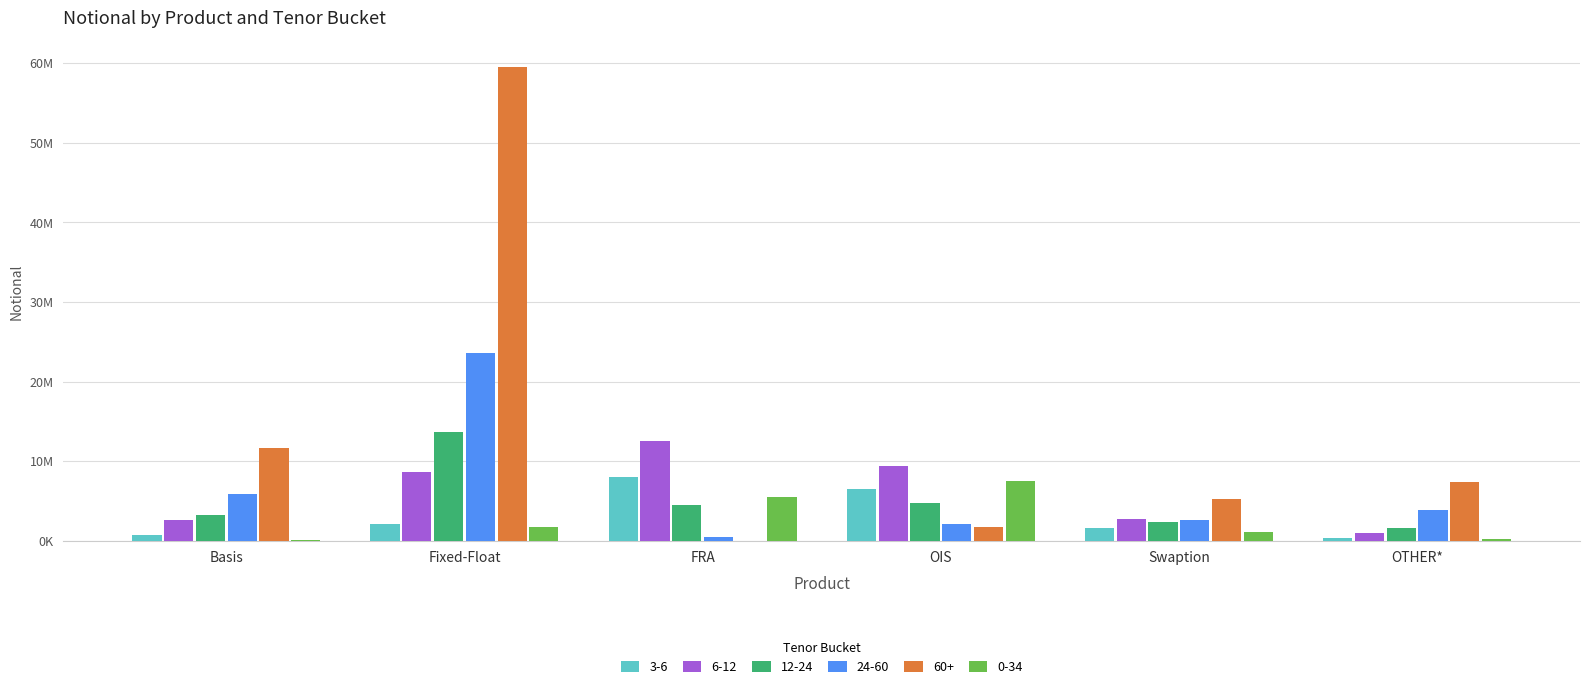

Are the bars grouped side by side (vs. stacked)?

Yes